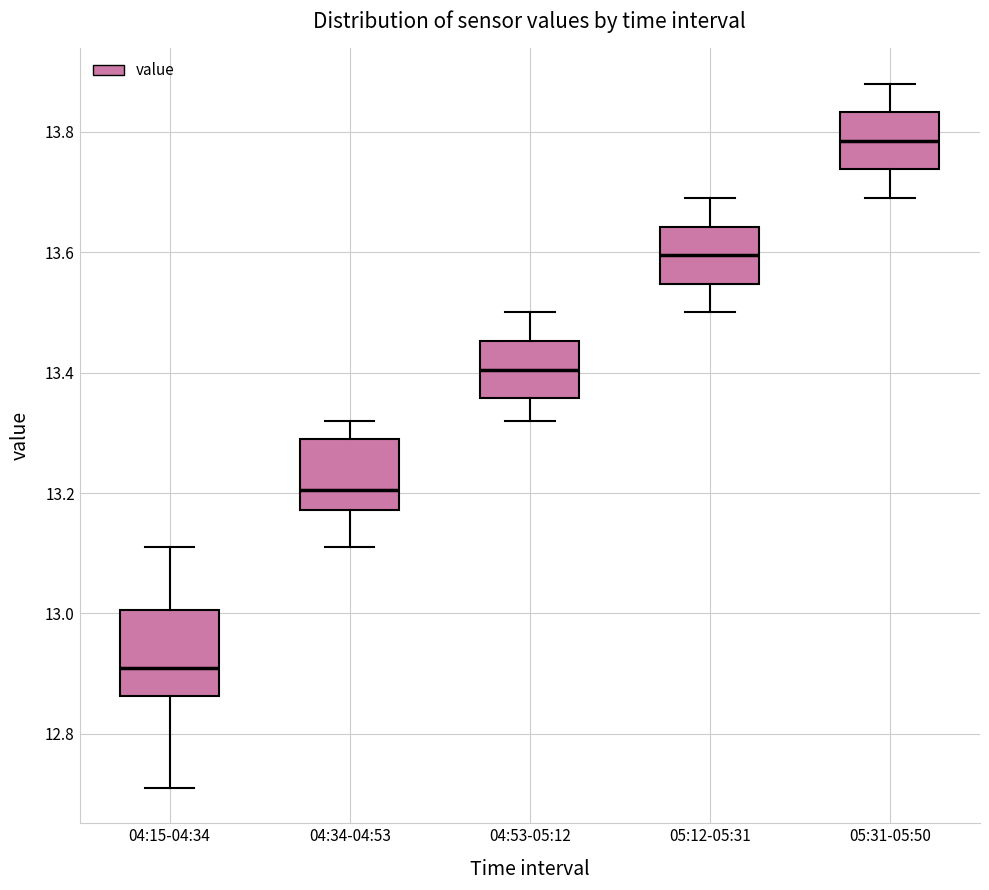

Reading left to right, transcribe this box plot: for each box, give where its median line is, the range the box spans, and where its two whiskers end, as read against the y-axis. The values are not printed on the chart, so give them approximately, as read against the axis.

04:15-04:34: median 12.92, box 12.86 to 13.00, whiskers 12.72 to 13.12
04:34-04:53: median 13.20, box 13.18 to 13.30, whiskers 13.12 to 13.32
04:53-05:12: median 13.40, box 13.36 to 13.46, whiskers 13.32 to 13.50
05:12-05:31: median 13.60, box 13.54 to 13.64, whiskers 13.50 to 13.70
05:31-05:50: median 13.78, box 13.74 to 13.84, whiskers 13.70 to 13.88